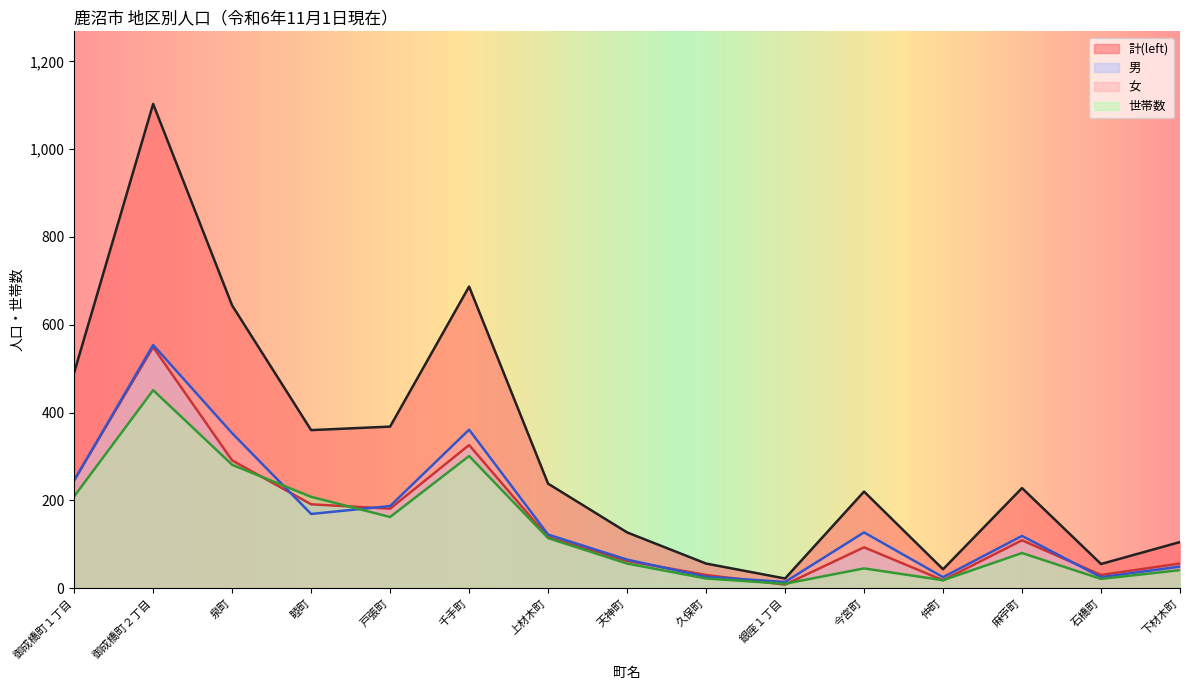

What position from the right is 天神町?

8